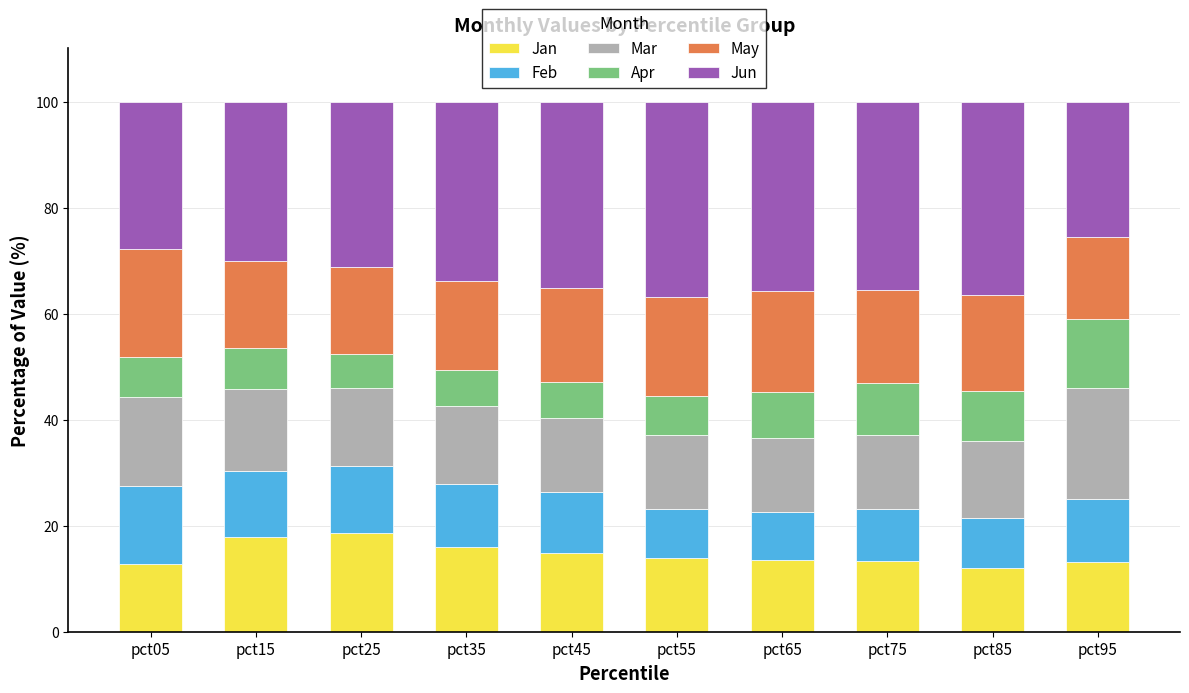

The value of Jan at pct25 is 18.6. True or false?

True